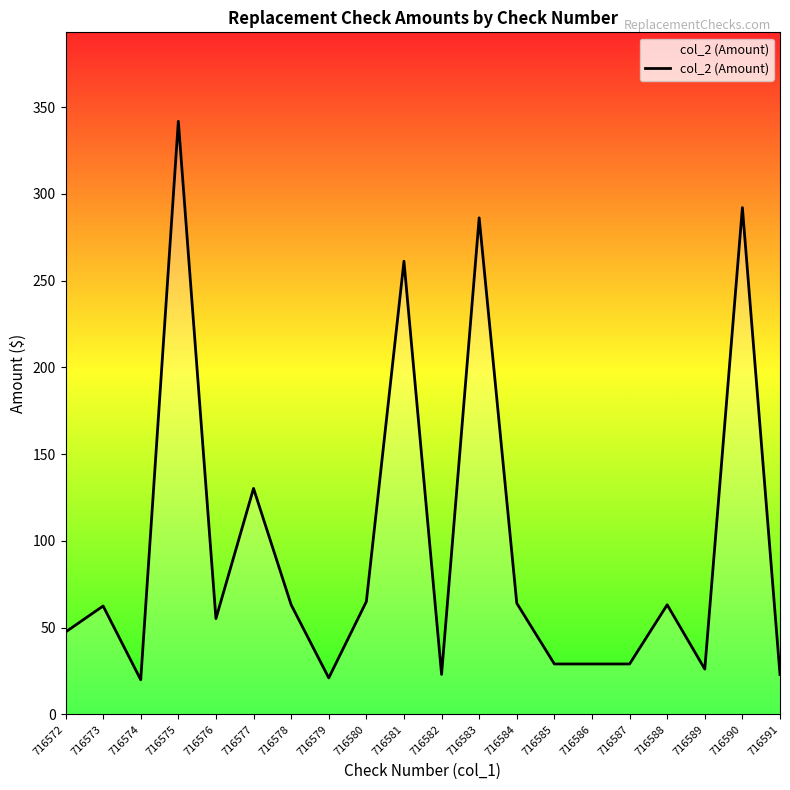

How many categories are shown in the chart?

20